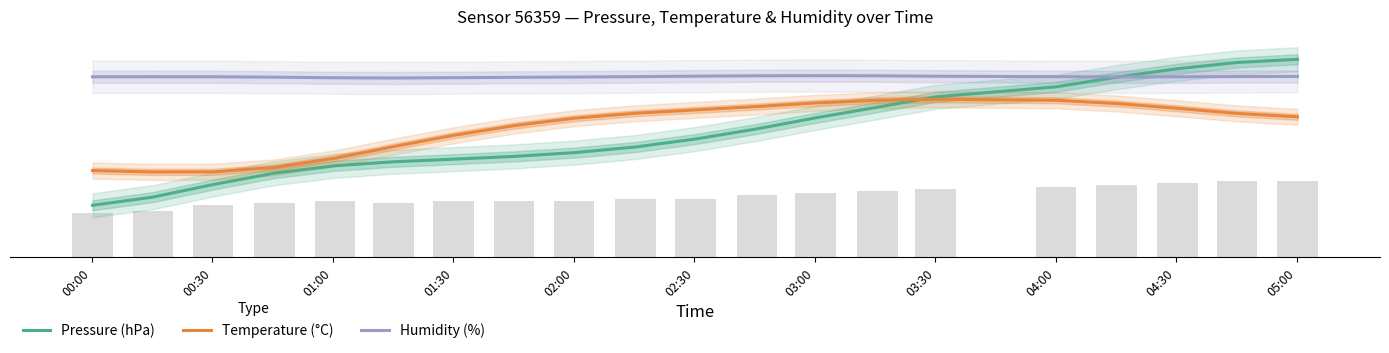

What is the difference between the highest and lowest values at 00:00?

640.5